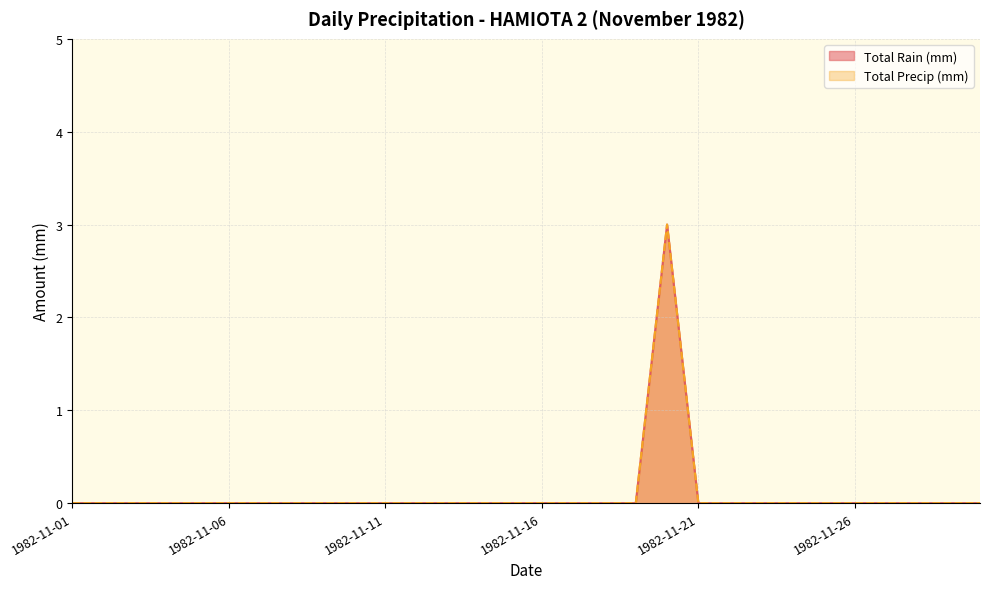

Count the number of categories in the chart.

30